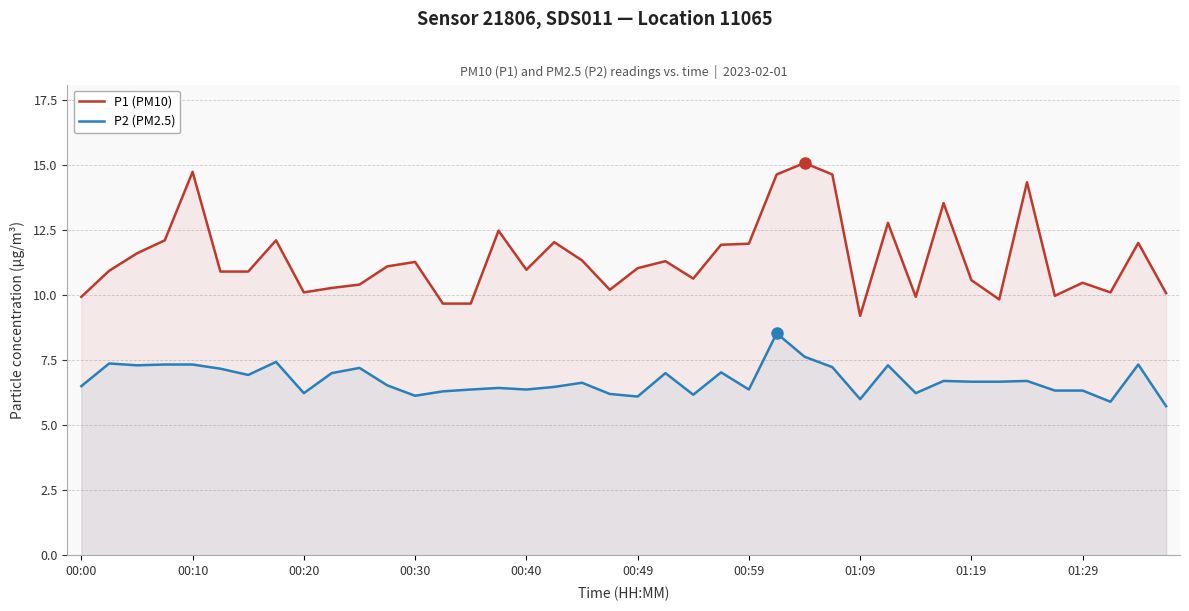

Which series has the widest spread of values?

P1 (PM10)